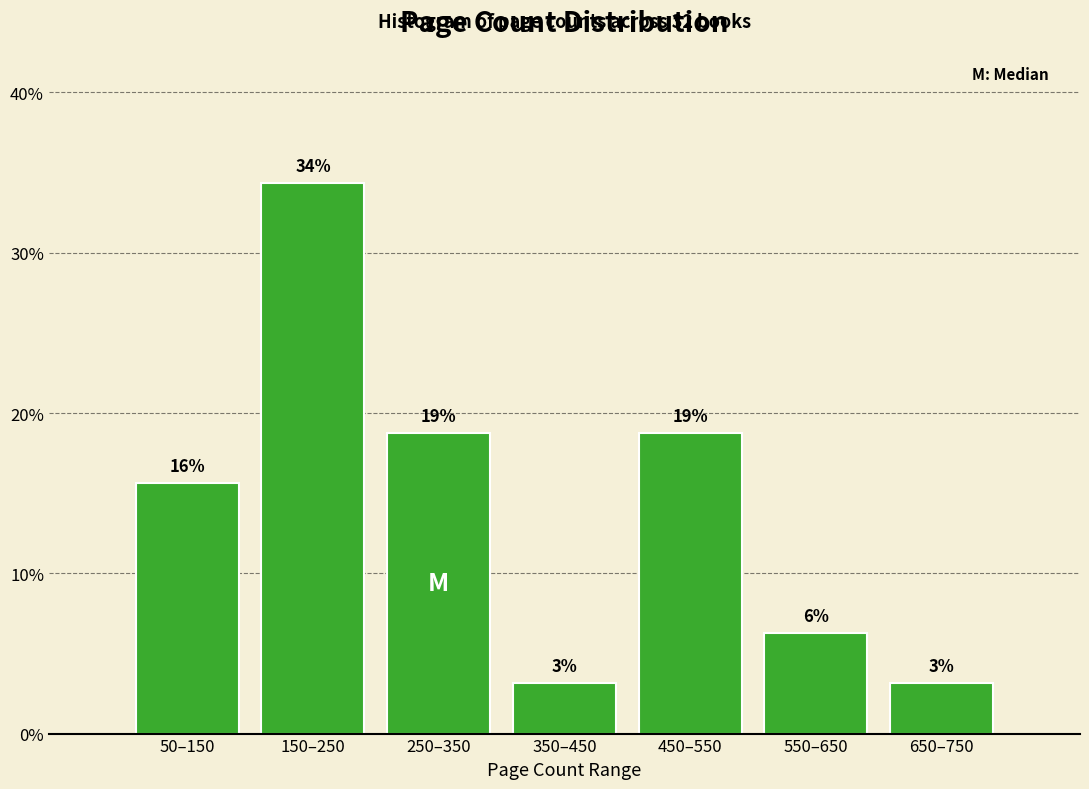

Does the chart contain any negative values?

No